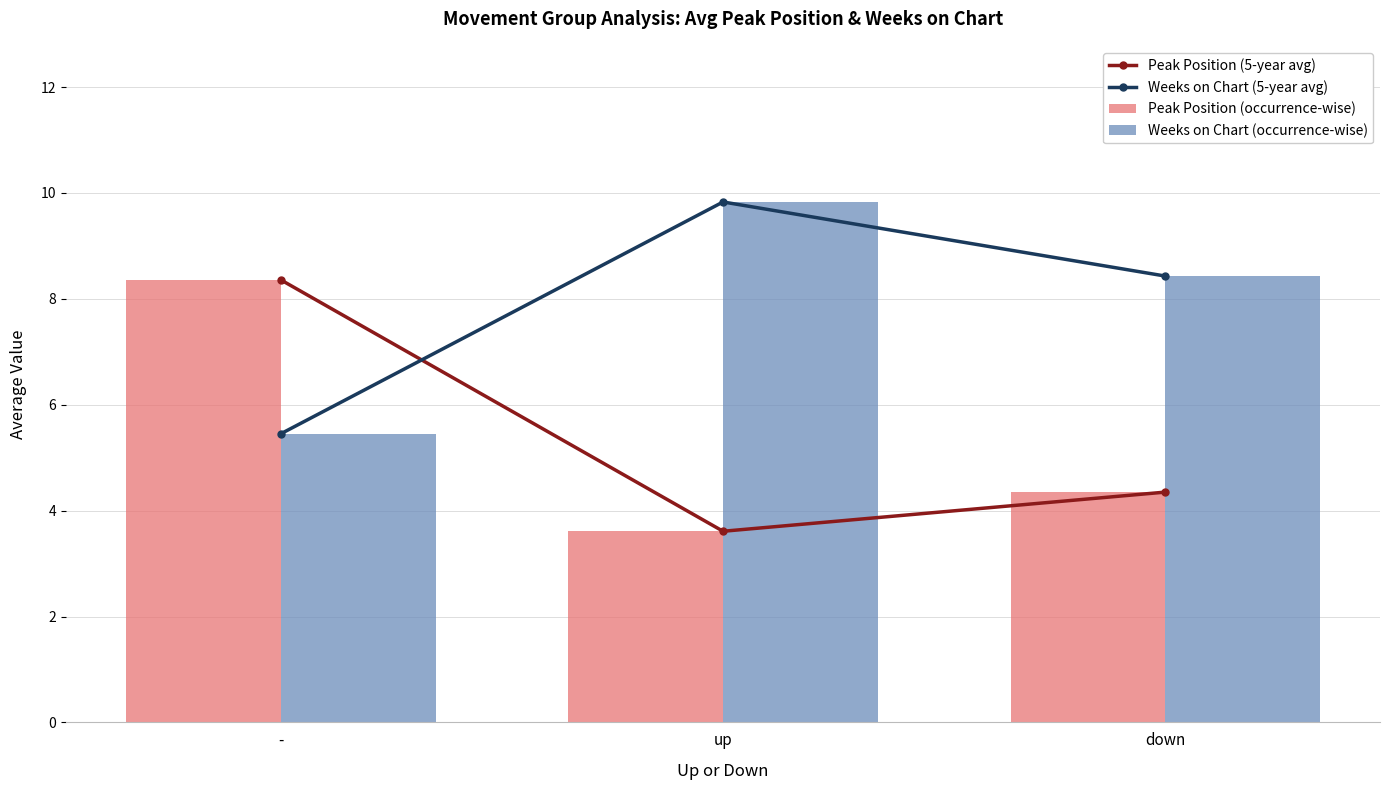

How many values in the Weeks on Chart (occurrence-wise) series are below 8?

1